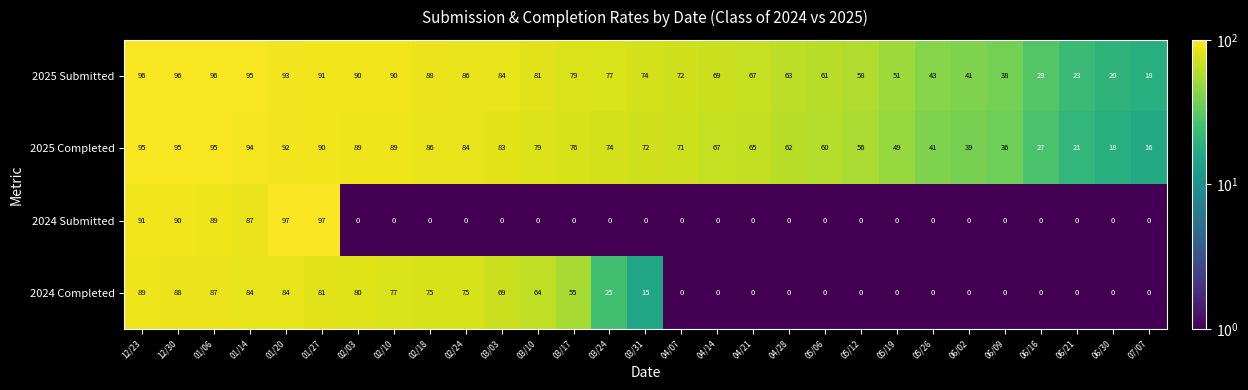

What is the sum of all 2025 Submitted values?

1969